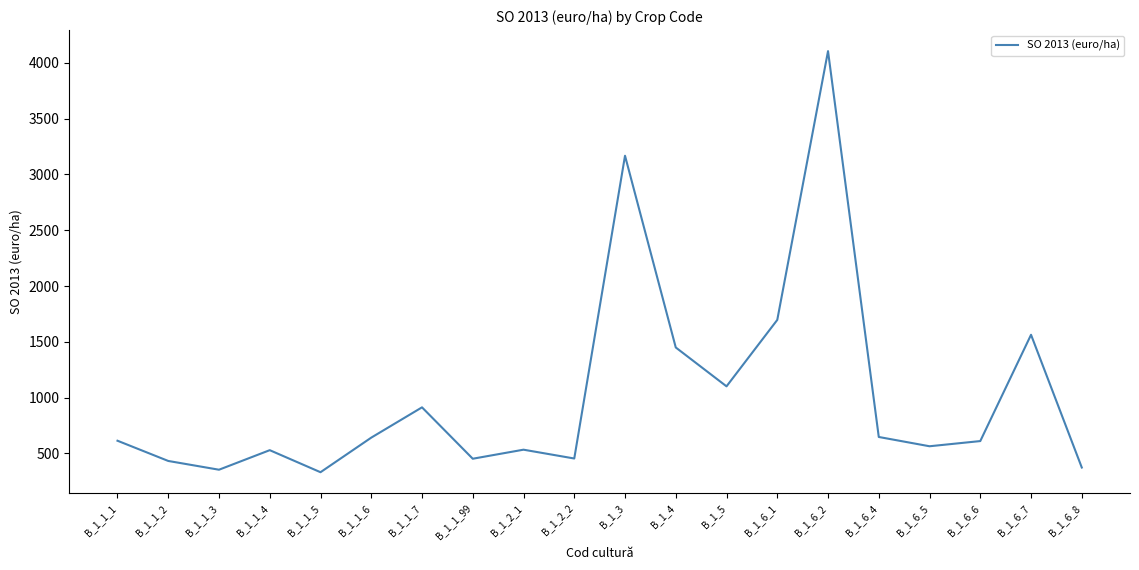

What is the sum of all values?

20540.8